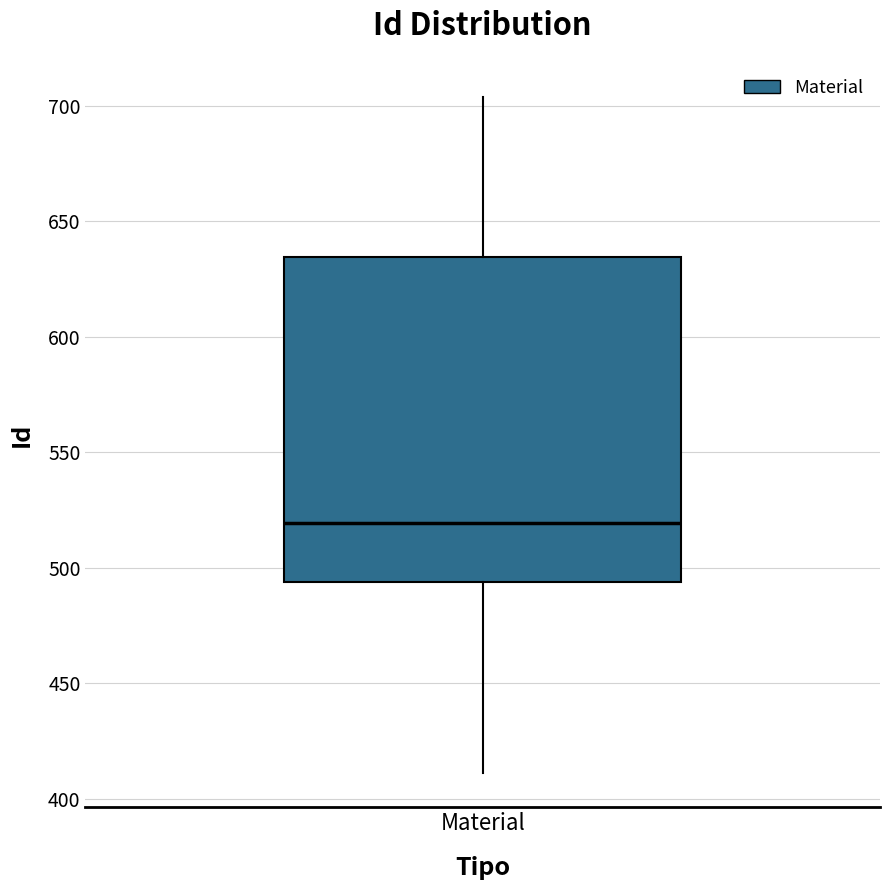

Where is the upper edge of the box for Material on the y-axis? The values are not printed on the chart, so give them approximately, as read against the axis.

635